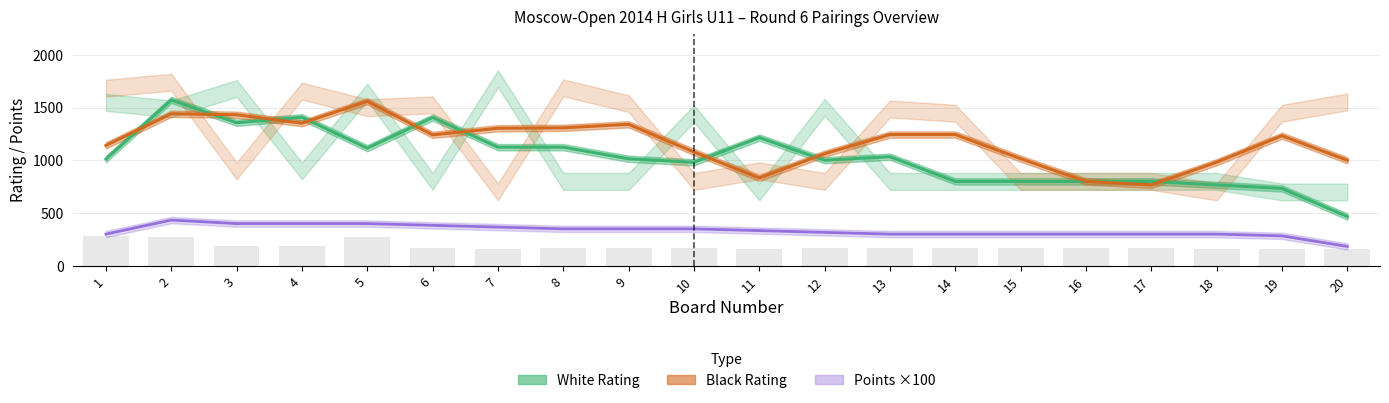

What is the average value of the Black Rating series?

1169.1